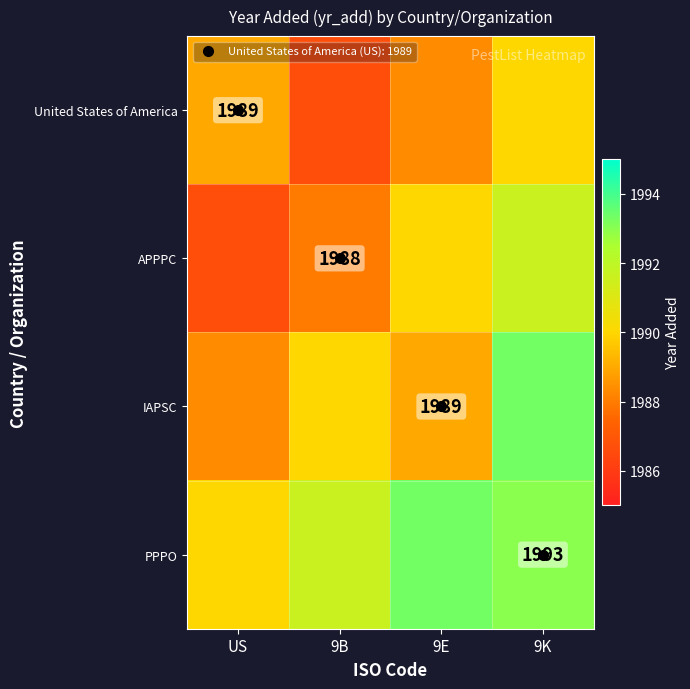

What is the highest value of the IAPSC series?

1993.3